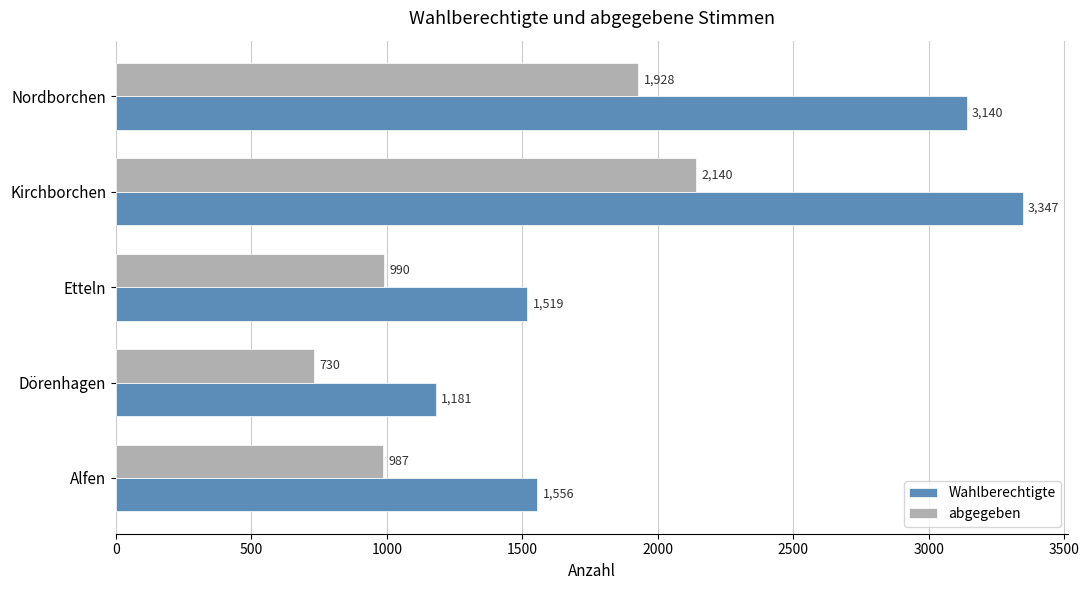

Rank the series by their average value, from lowest to highest.

abgegeben, Wahlberechtigte